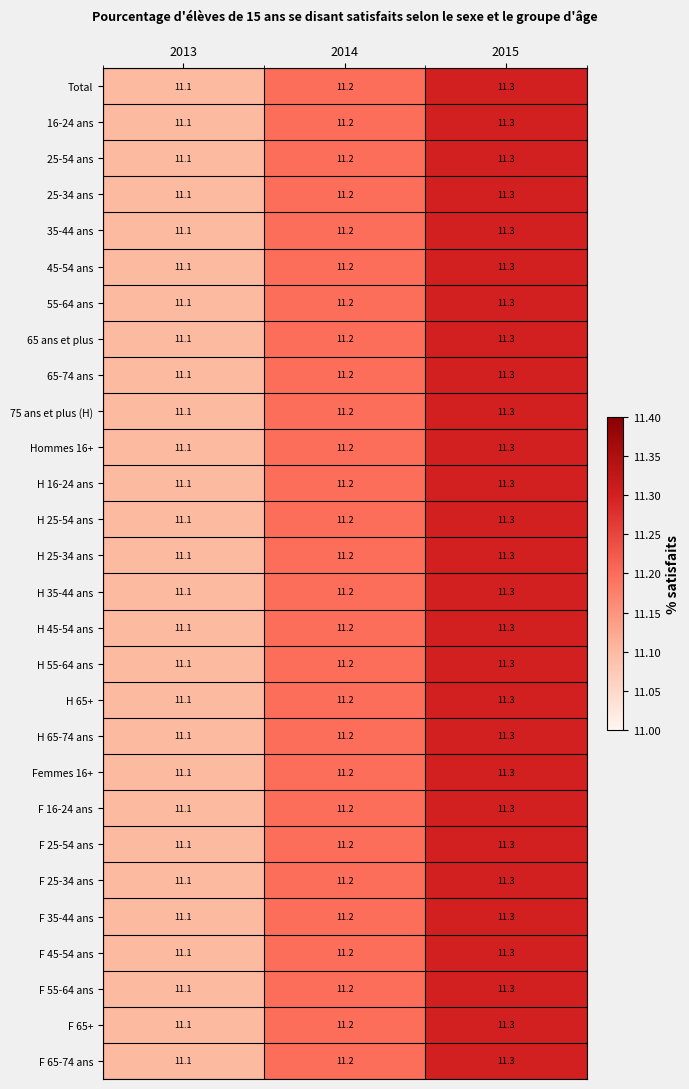

True or false: 35-44 ans has a value of 15.4 at 2015.

False